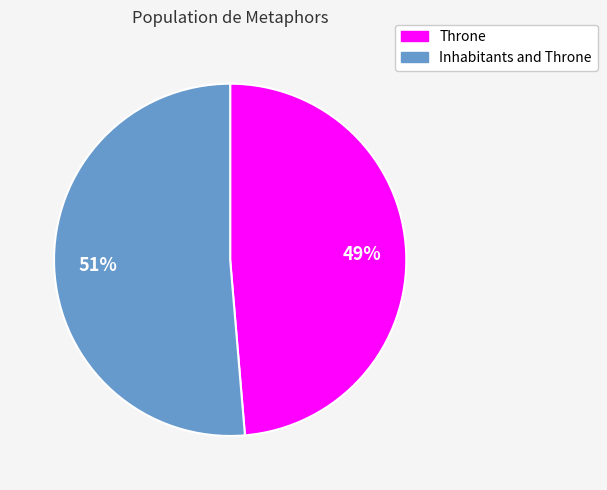

To the nearest percent, what is the average slice percentage?

50%